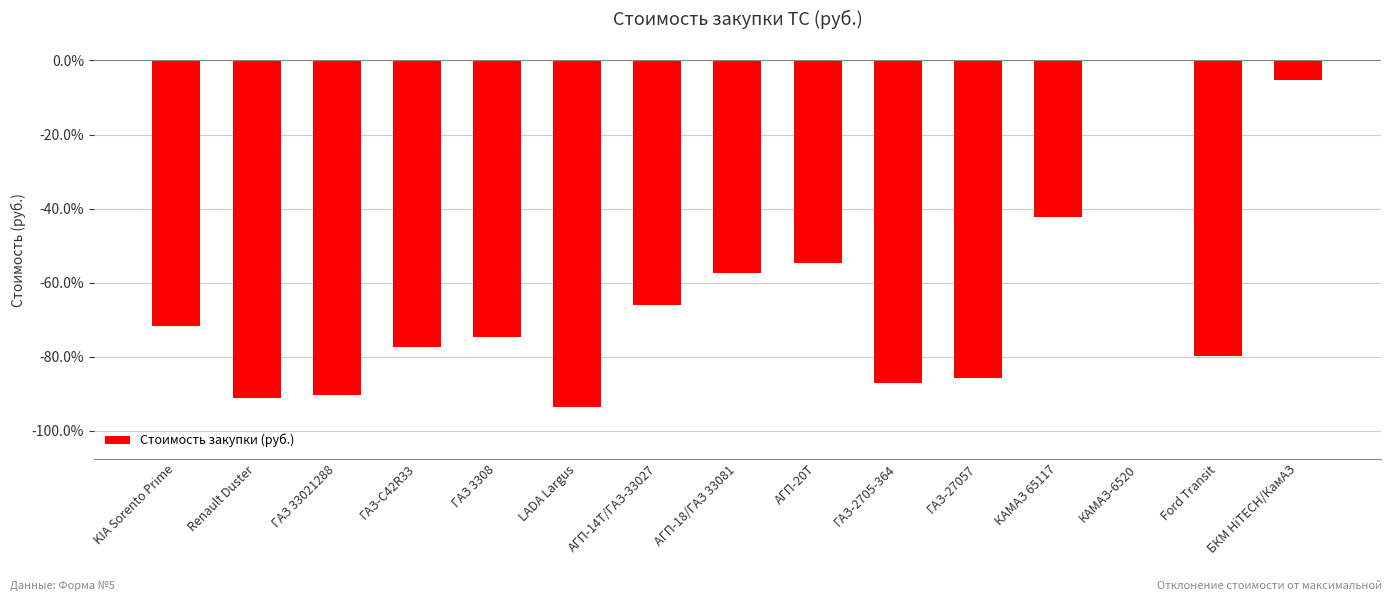

Which category has the highest value across all series?

КАМАЗ-6520